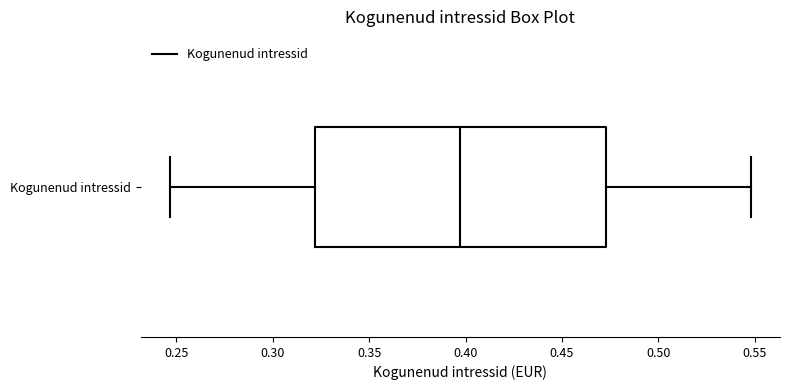

Where is the left edge of the box for Kogunenud intressid on the x-axis? The values are not printed on the chart, so give them approximately, as read against the axis.

0.320